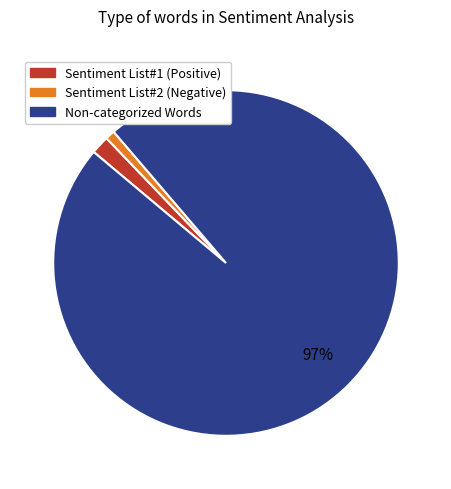

Is there any slice that represents more than half of the pie?

Yes